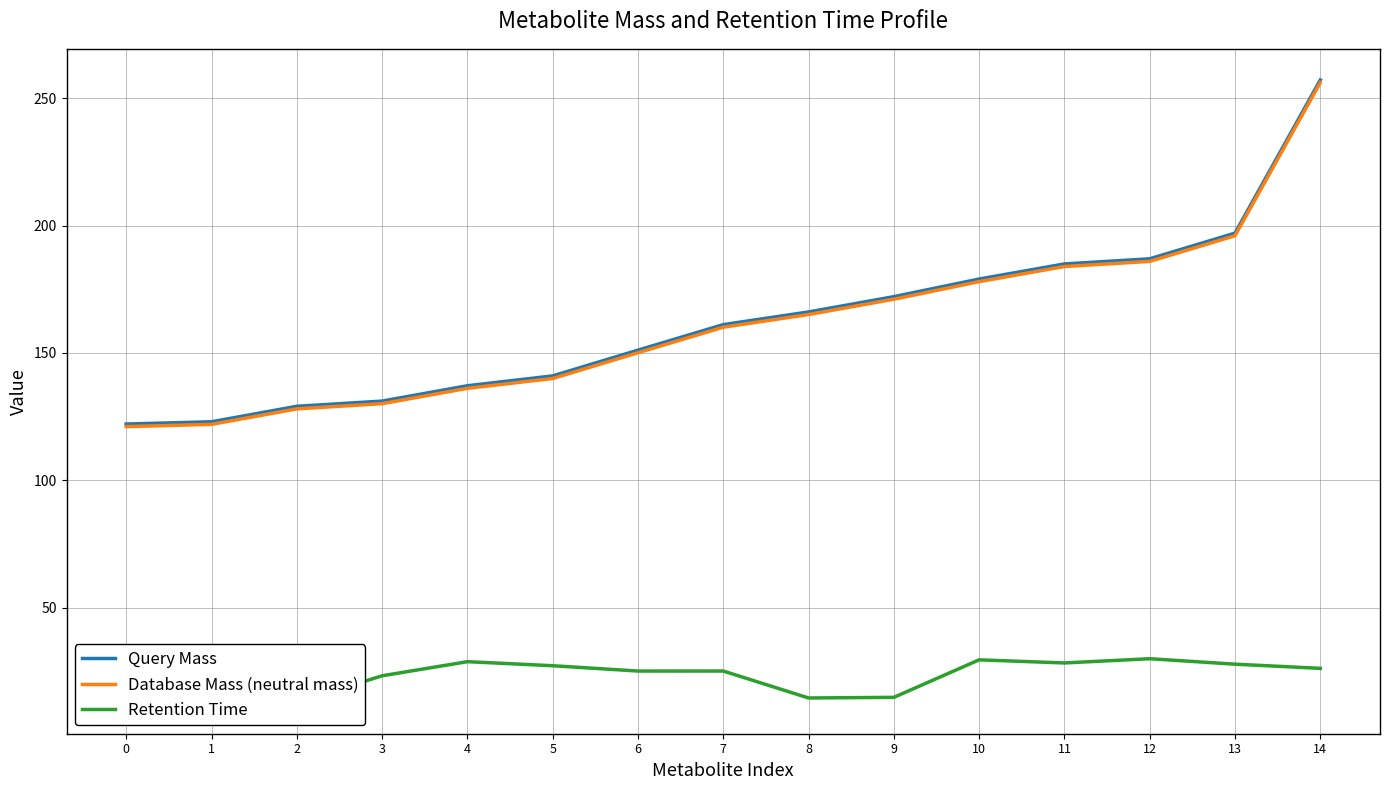

Reading right to left, what are all the values shown in this chart?

Query Mass: 14=257.2	13=197.1	12=187.0	11=185.0	10=179.1	9=172.1	8=166.1	7=161.1	6=151.1	5=141.0	4=137.1	3=131.1	2=129.1	1=123.0	0=122.1
Database Mass (neutral mass): 14=256.2	13=196.1	12=186.0	11=184.0	10=178.0	9=171.1	8=165.1	7=160.1	6=150.1	5=140.0	4=136.1	3=130.1	2=128.1	1=122.0	0=121.1
Retention Time: 14=26.1	13=27.8	12=29.9	11=28.2	10=29.5	9=14.7	8=14.5	7=25.1	6=25.1	5=27.2	4=28.8	3=23.2	2=12.7	1=29.5	0=27.7